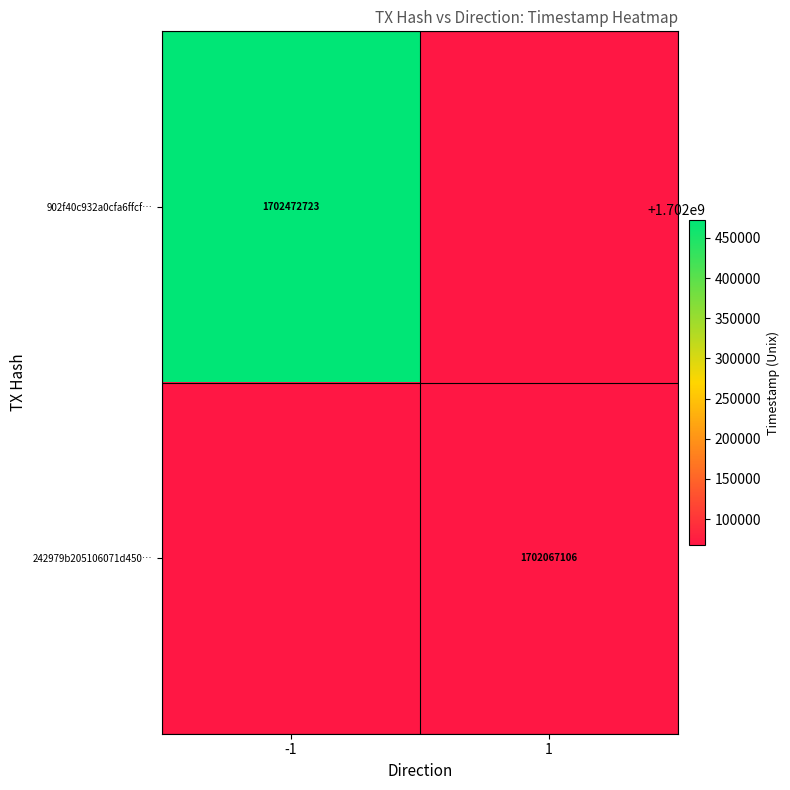

What is the greatest value displayed?

1702472723